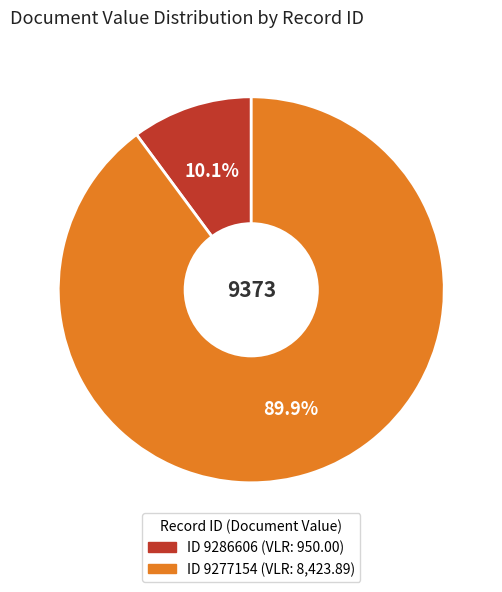

Is there a majority slice in this chart?

Yes